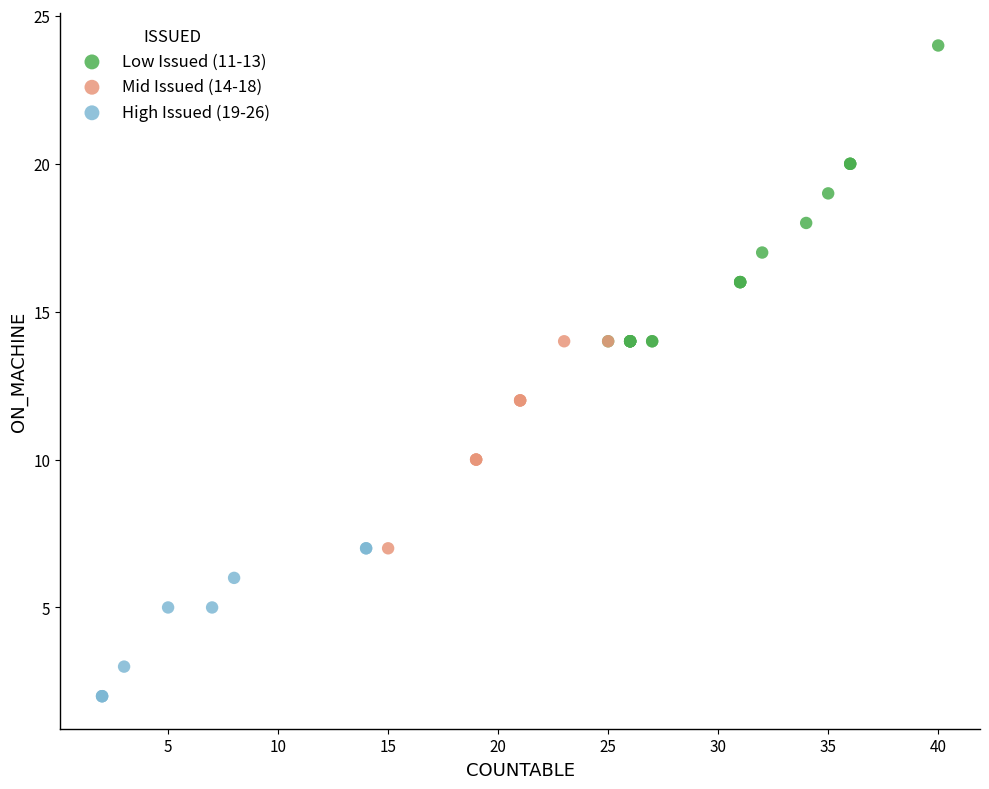

Which series contains the highest Y value?

Low Issued (11-13)